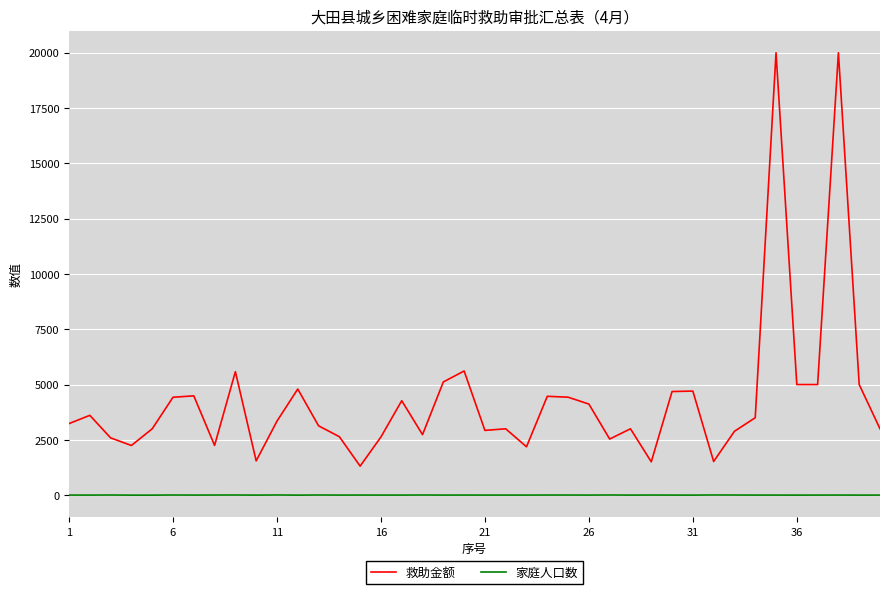

What is the difference between the maximum and minimum values in the 救助金额 series?

18687